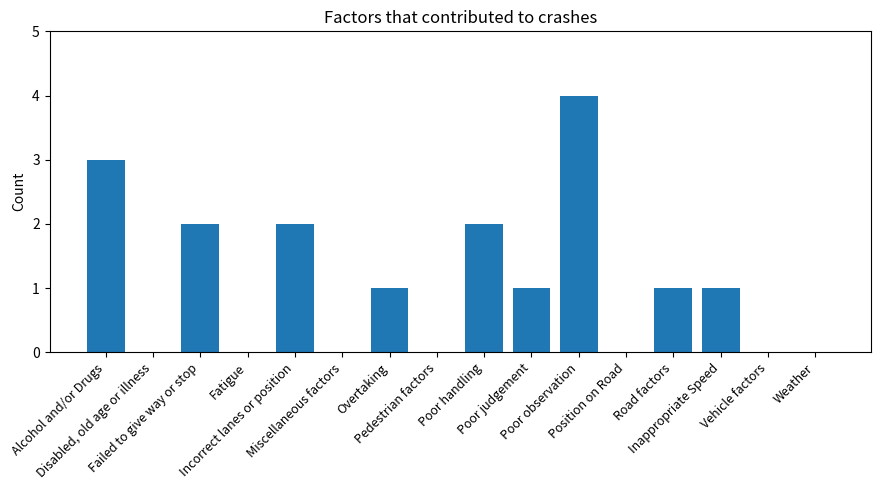

What is the sum of all values?

17